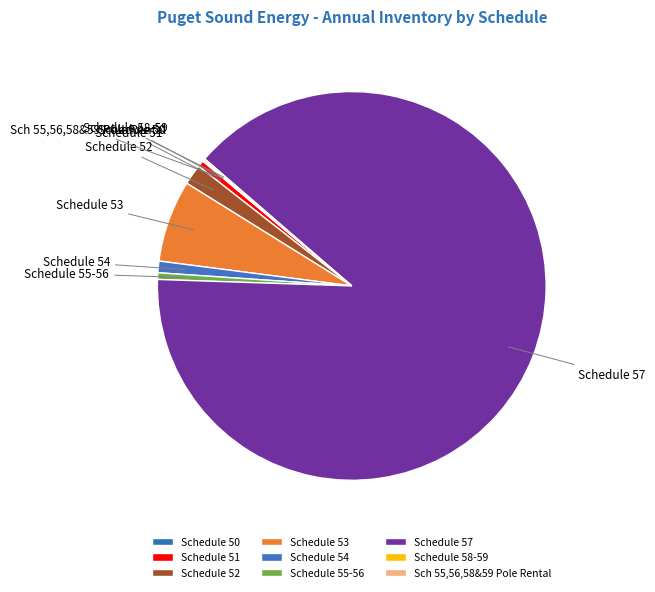

Between Schedule 57 and Schedule 54, which is larger?

Schedule 57